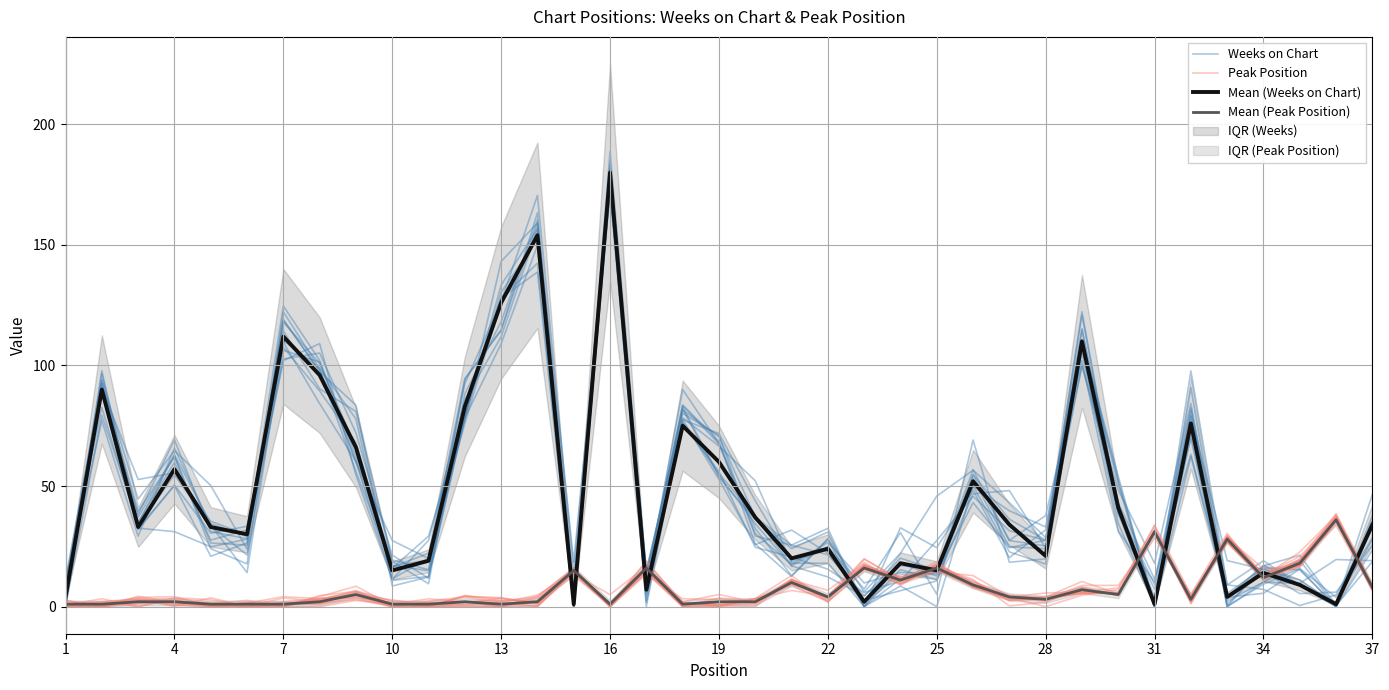

In Mean (Weeks on Chart), how many points are lower than both neighbors (excluding endpoints)?

12